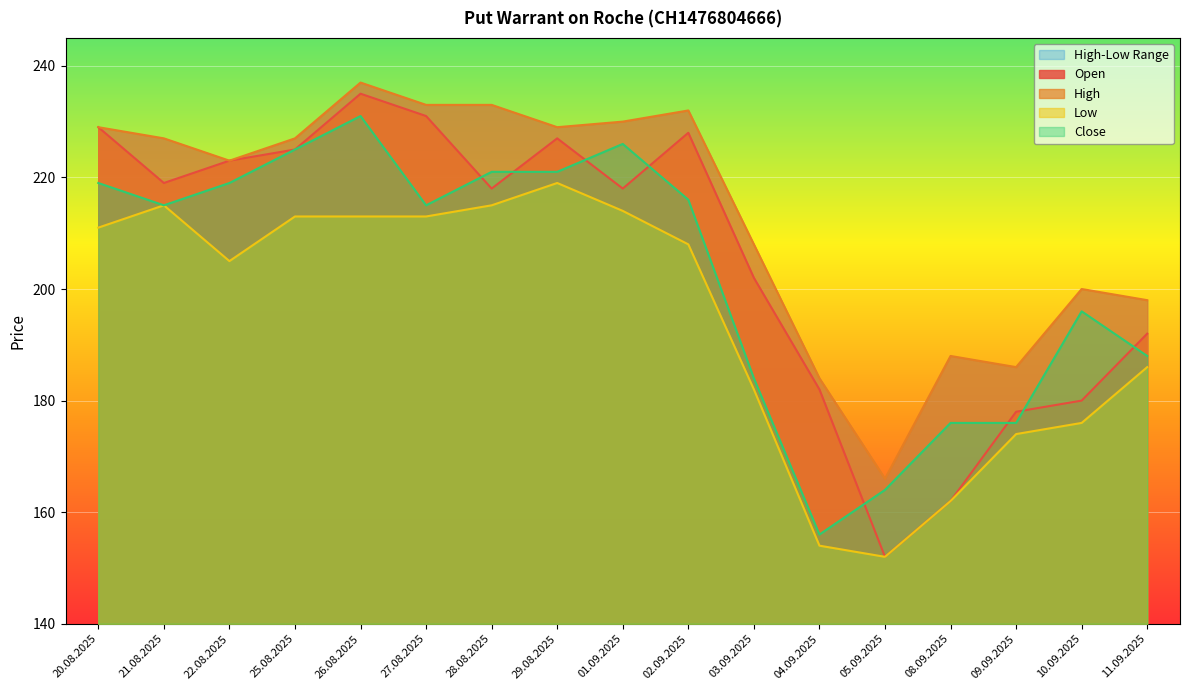

What is the label of the 12th point from the left?

04.09.2025